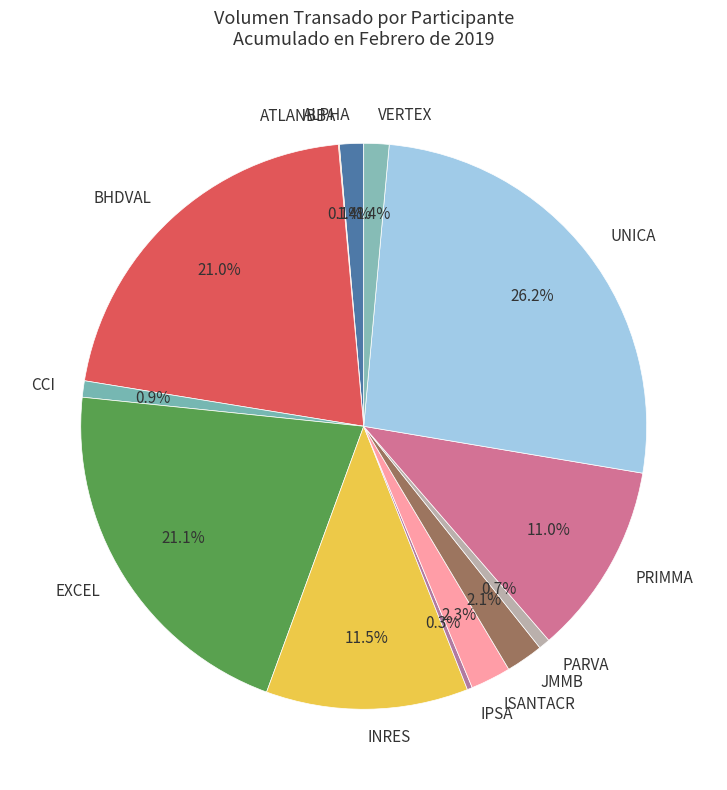

Is it true that ALPHA is 11% of the pie?

False